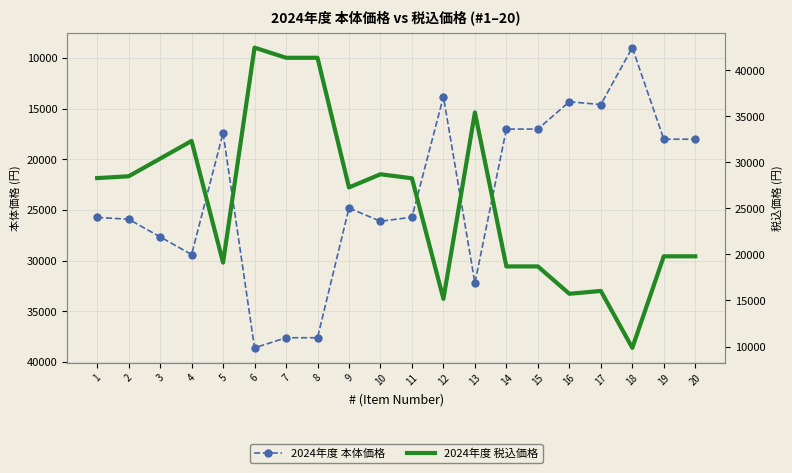

Between 18 and 19, which series saw the biggest shift?

2024年度 税込価格